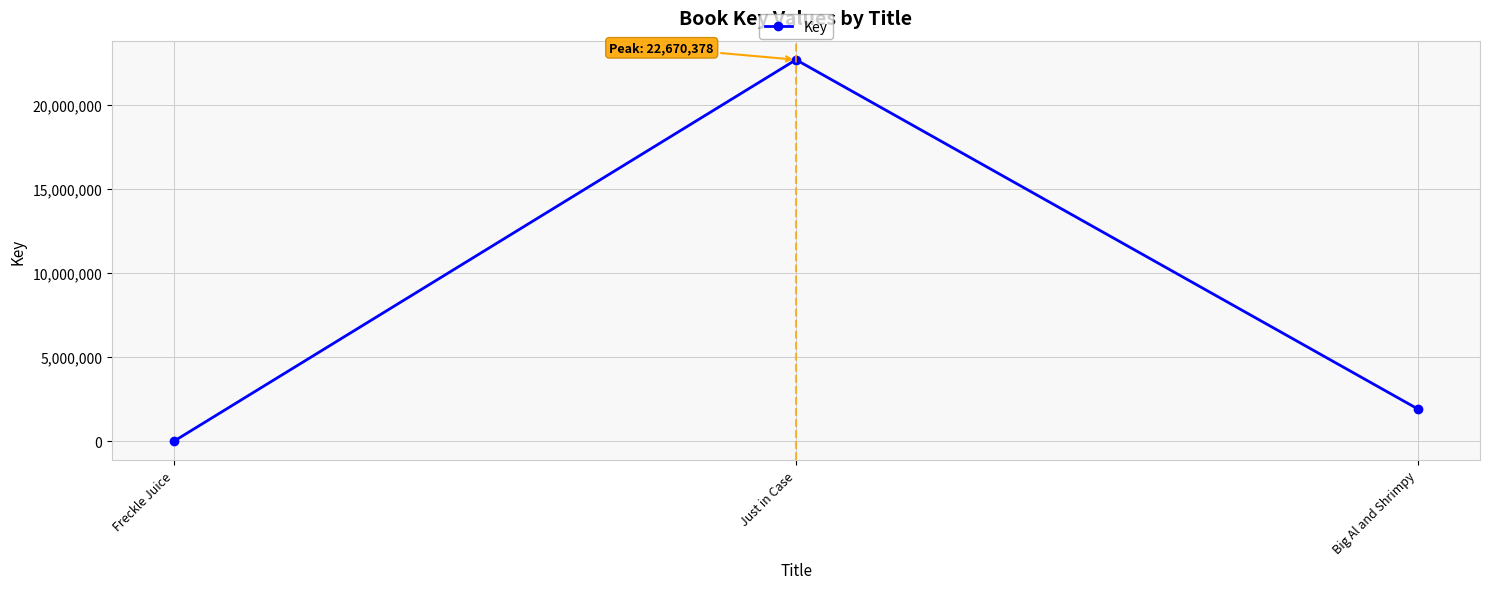

How many values are below 1912564?

1